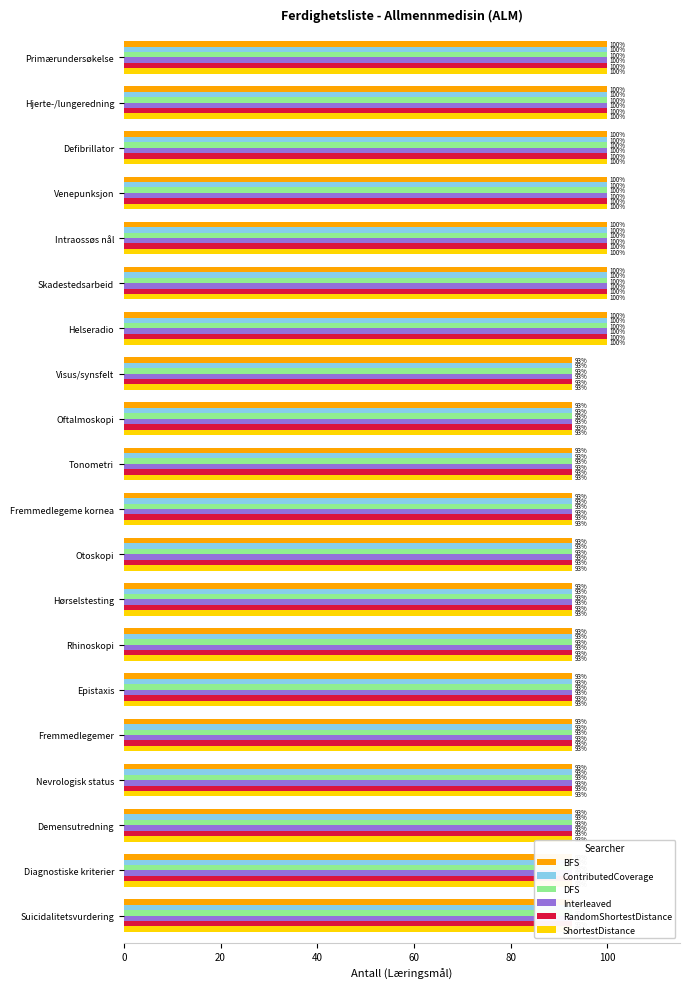

Is it true that BFS equals 92.6 at Suicidalitetsvurdering?

True